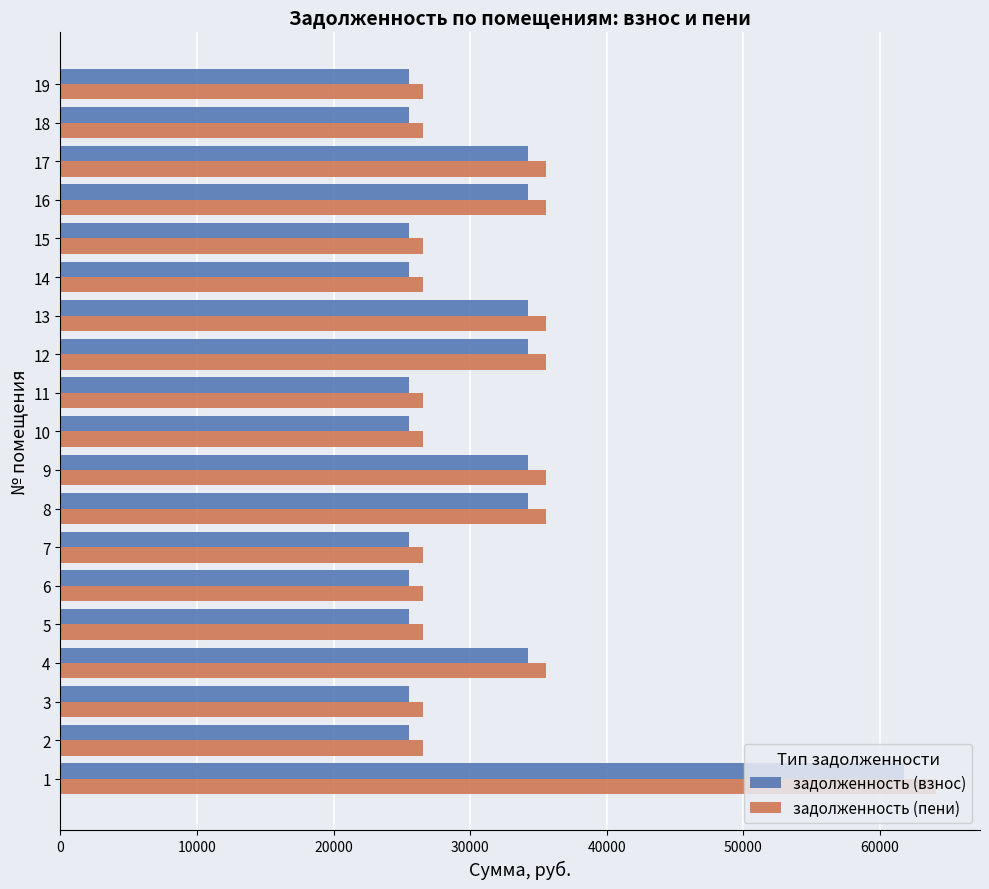

Which series has the largest total across all categories?

задолженность (пени)